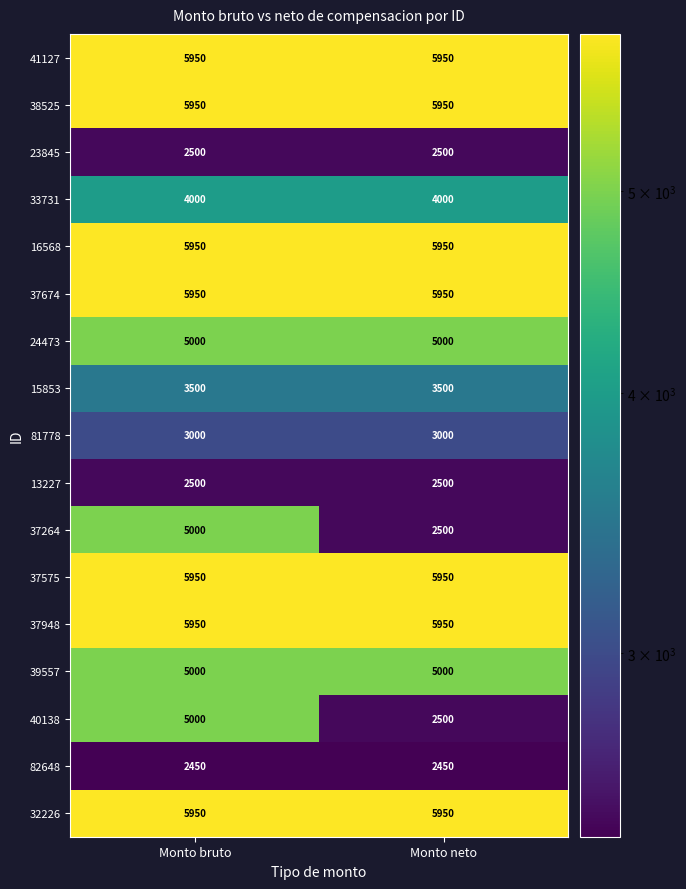

What is the total value across all series at Monto bruto?

79600